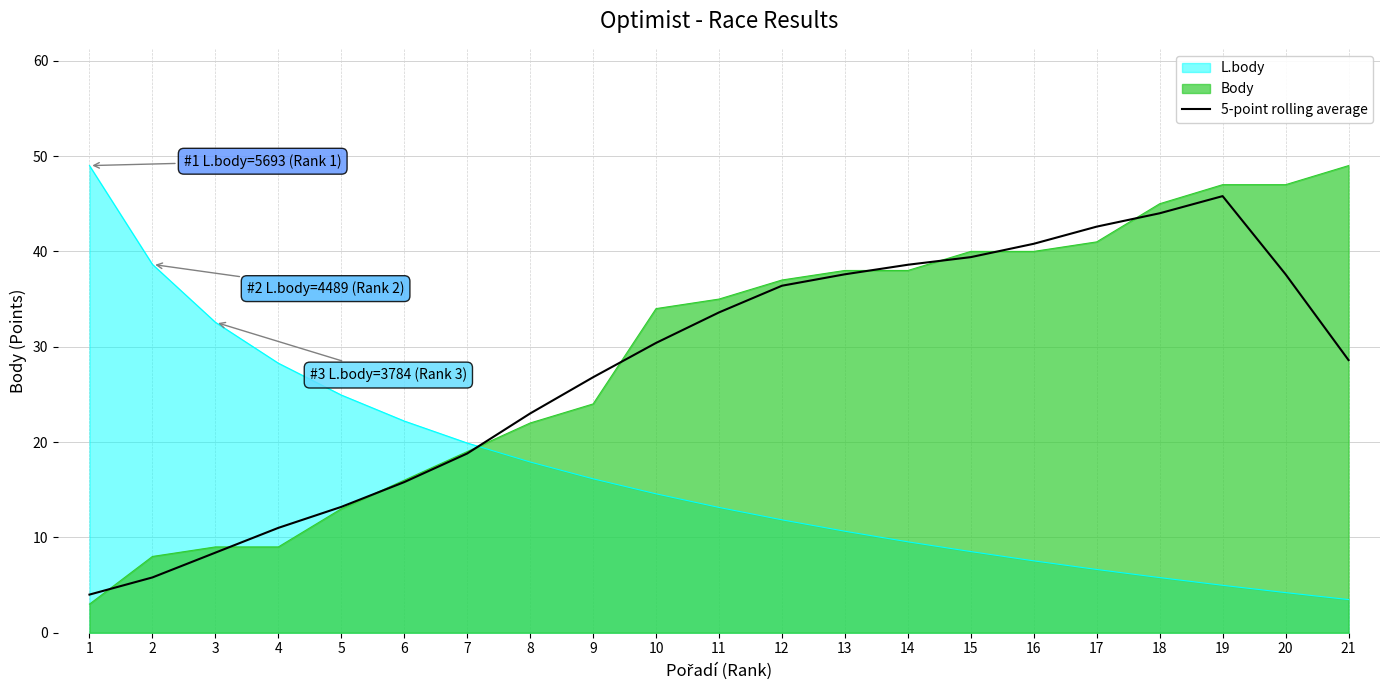

True or false: the data has more than 1 interior local peaks.

False